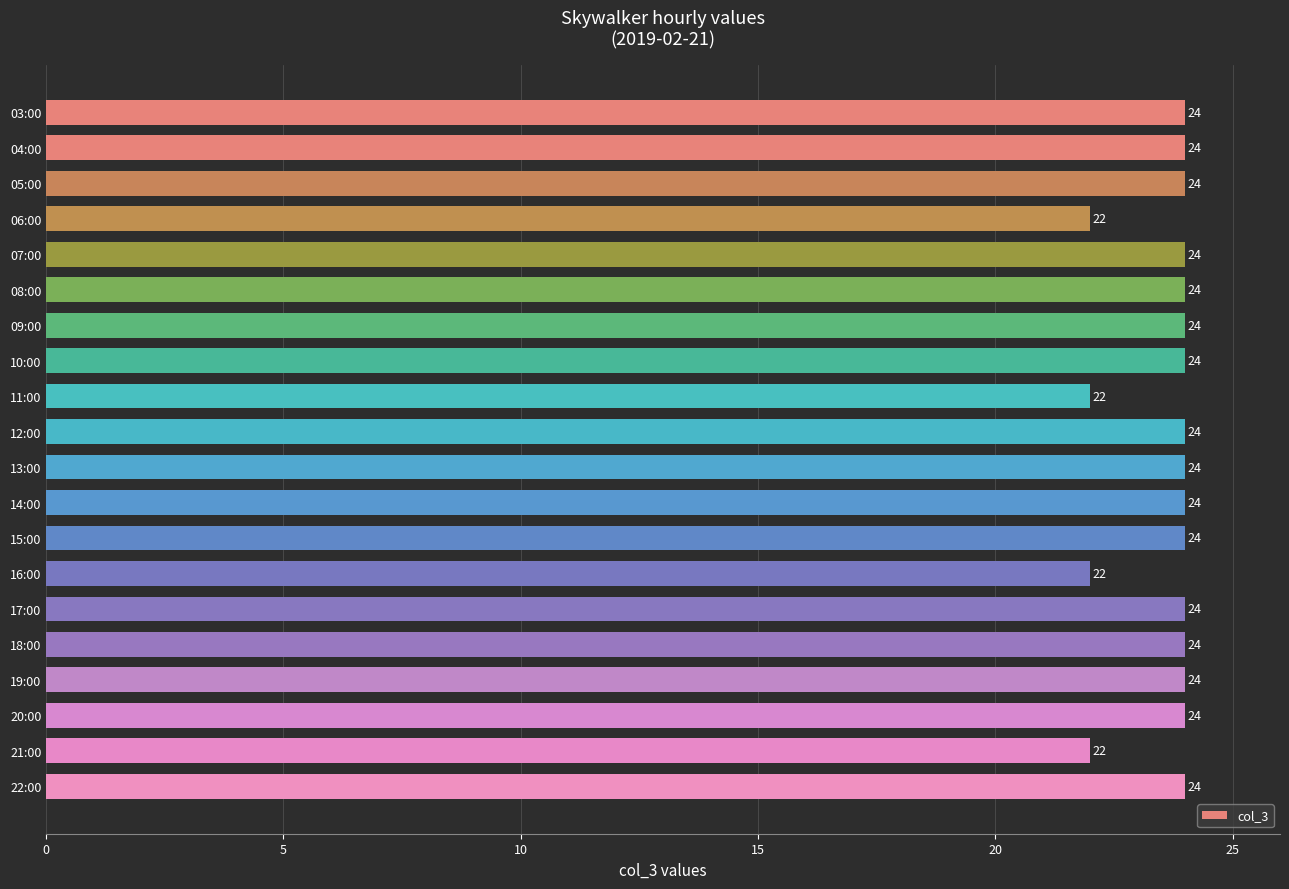

The value at 10:00 is 41. True or false?

False